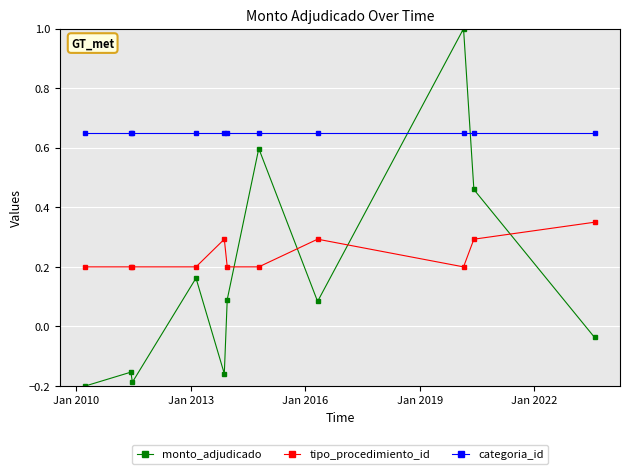

List the series in order of their peak value, lowest first.

tipo_procedimiento_id, categoria_id, monto_adjudicado